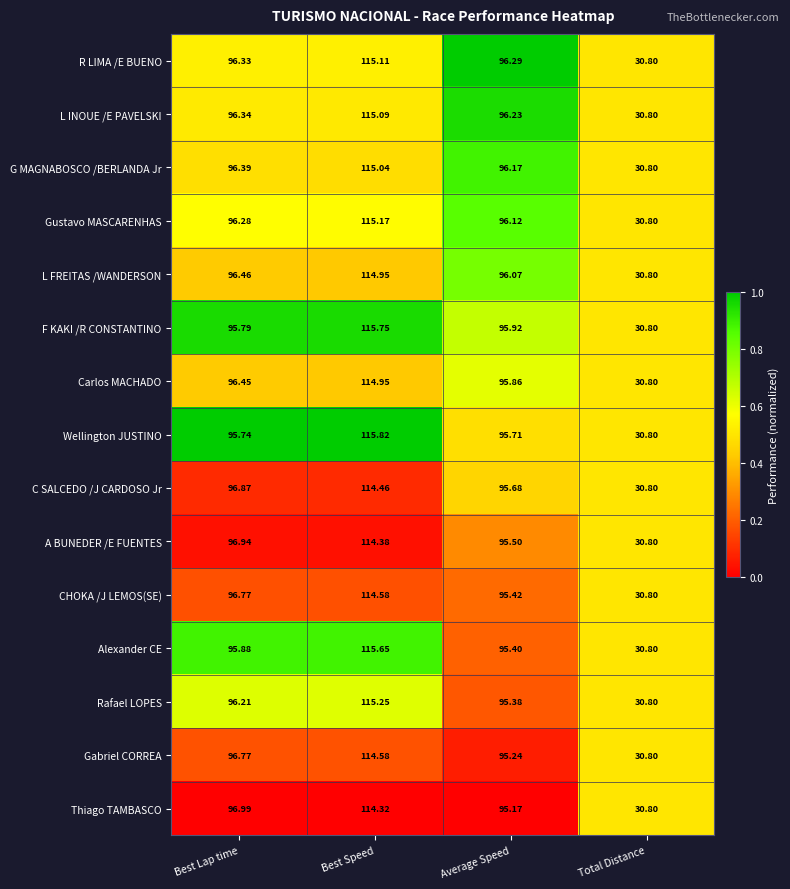

Where does the Carlos MACHADO series first go above 96?

Best Lap time